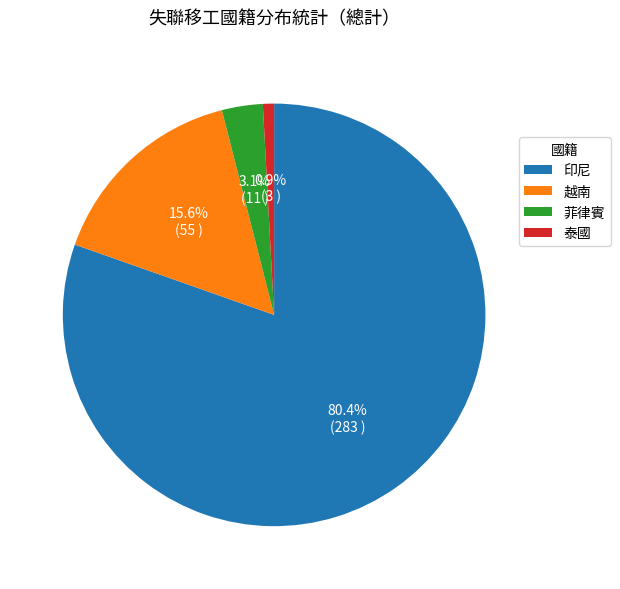

Between 泰國 and 越南, which is larger?

越南